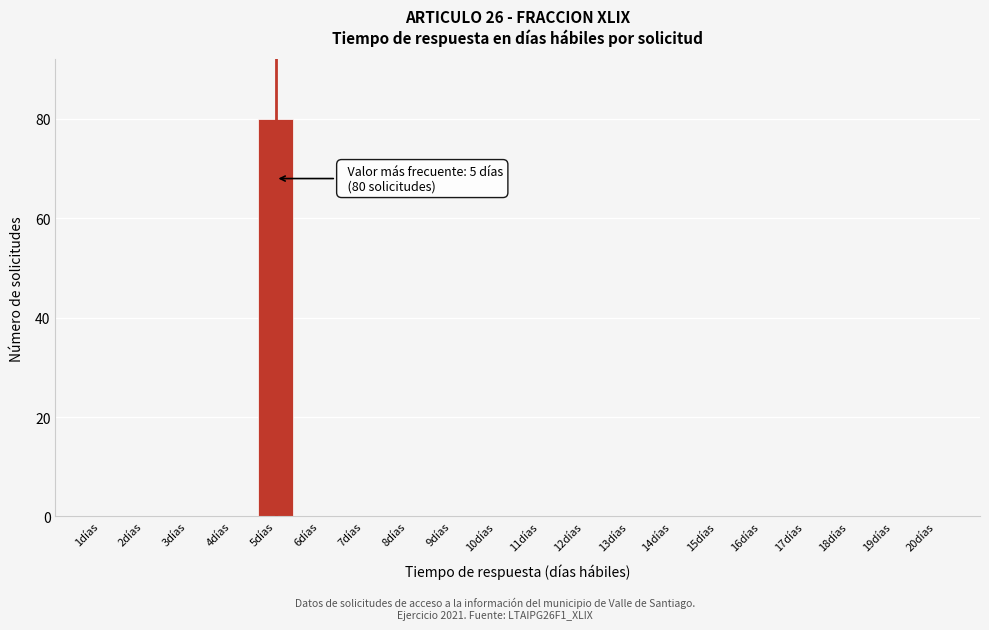

Reading left to right, extract all data points from this chart.

1días=0	2días=0	3días=0	4días=0	5días=80	6días=0	7días=0	8días=0	9días=0	10días=0	11días=0	12días=0	13días=0	14días=0	15días=0	16días=0	17días=0	18días=0	19días=0	20días=0